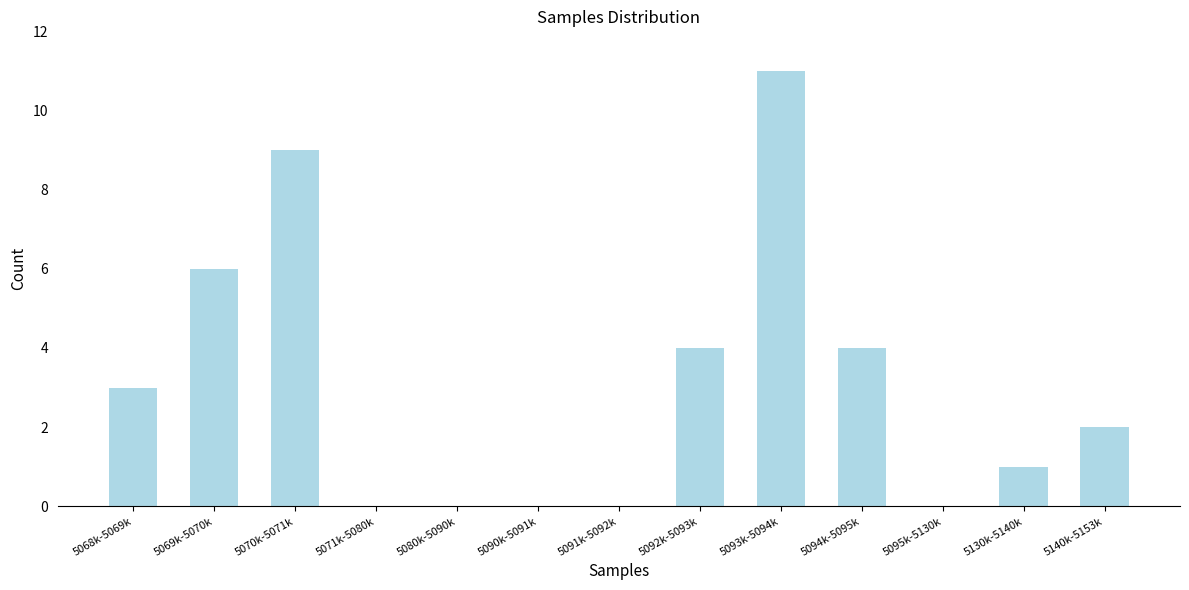

Reading left to right, list all the values displayed in this chart.

5068k-5069k=3	5069k-5070k=6	5070k-5071k=9	5071k-5080k=0	5080k-5090k=0	5090k-5091k=0	5091k-5092k=0	5092k-5093k=4	5093k-5094k=11	5094k-5095k=4	5095k-5130k=0	5130k-5140k=1	5140k-5153k=2